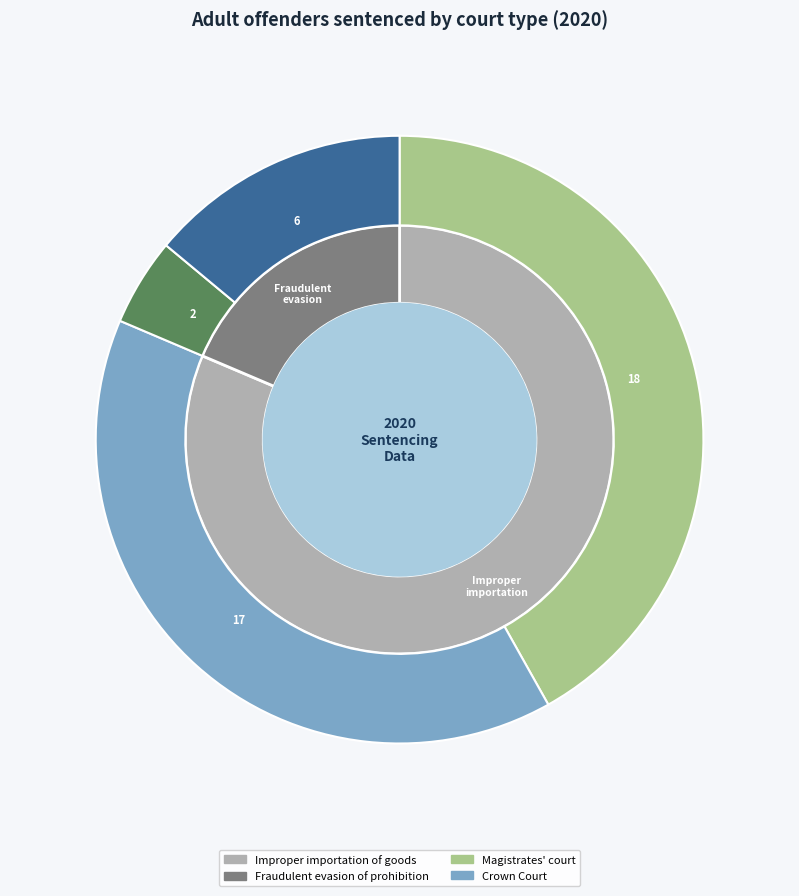

Which category accounts for the majority?

Improper importation of goods